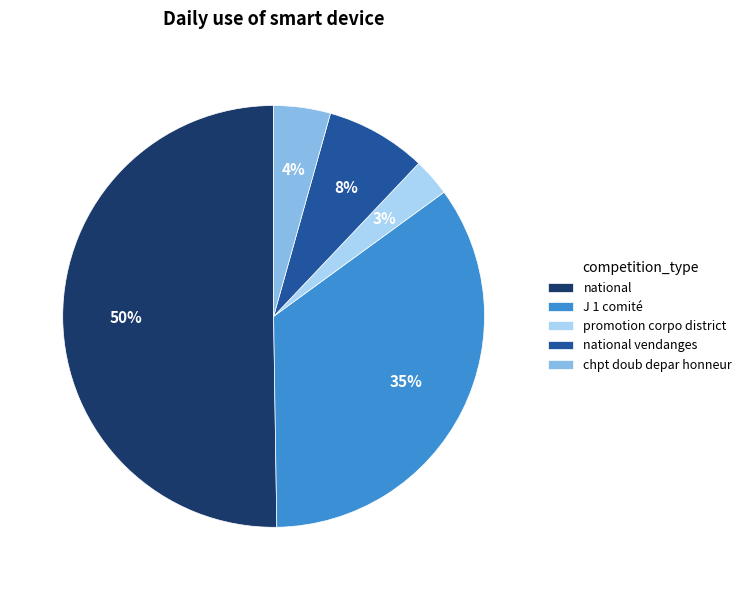

To the nearest percent, what is the average slice percentage?

20%